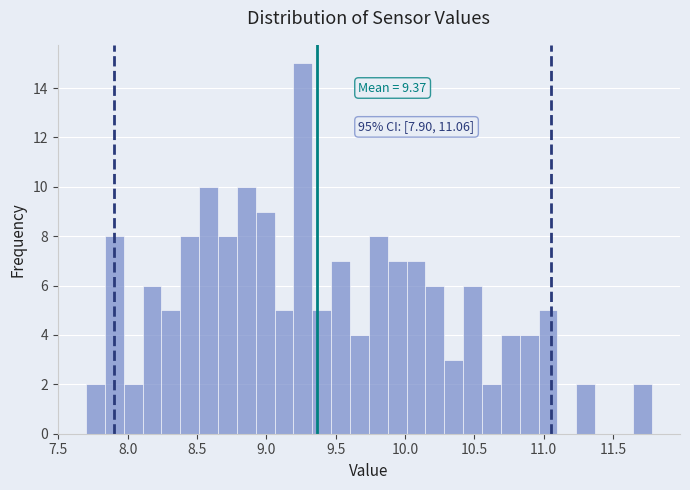

Read against the x-axis, roughly where is the centre of the tallest bar?

9.25